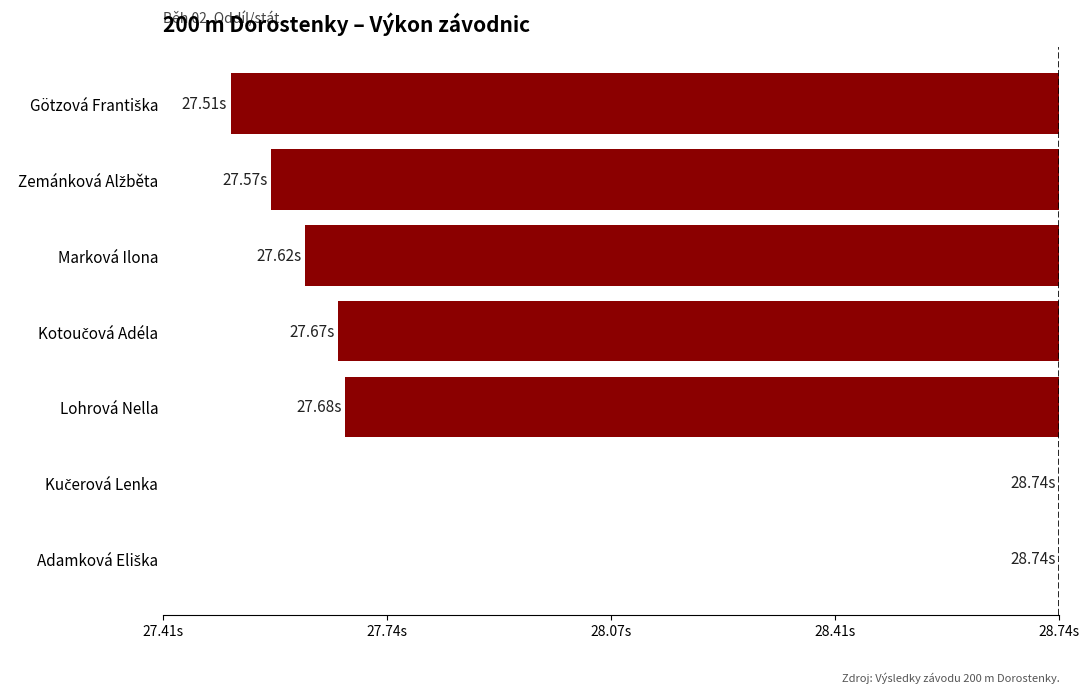

Are the bars horizontal?

Yes